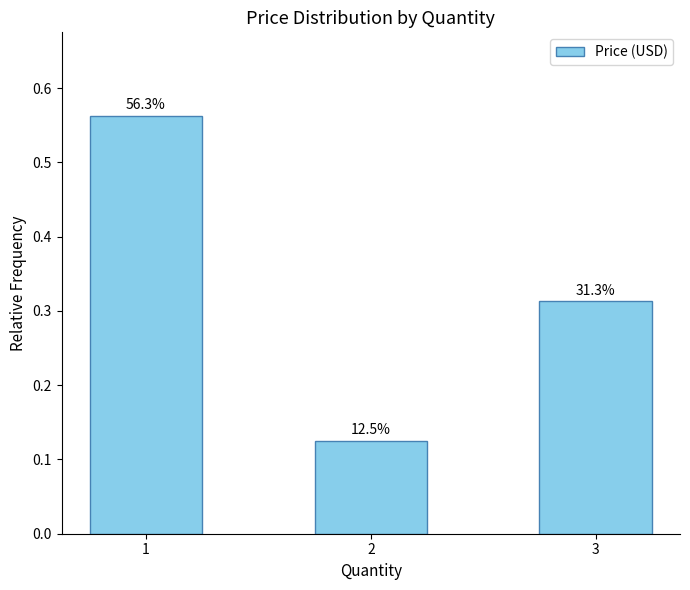

What is the minimum value shown in the chart?

0.1